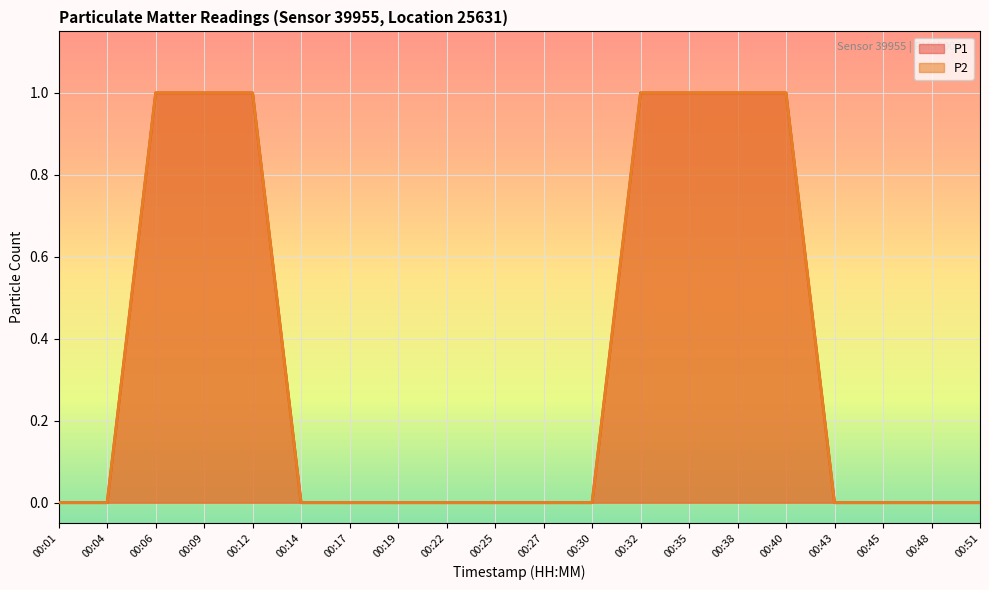

Reading left to right, extract all data points from this chart.

P1: 0	0	1	1	1	0	0	0	0	0	0	0	1	1	1	1	0	0	0	0
P2: 0	0	1	1	1	0	0	0	0	0	0	0	1	1	1	1	0	0	0	0